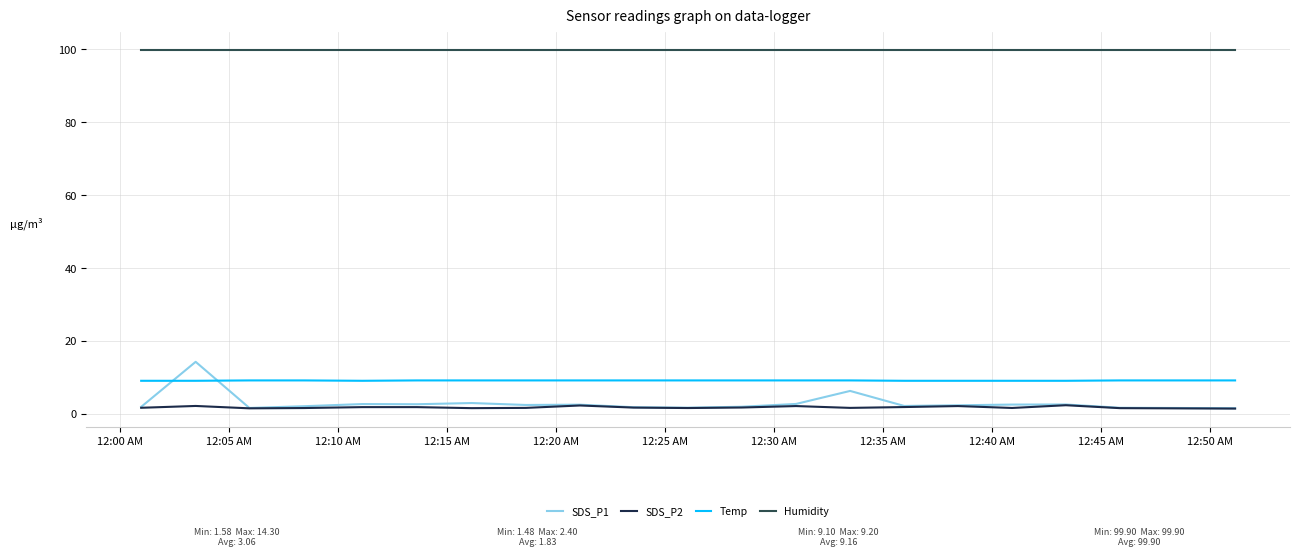

What is the maximum value shown in the chart?

99.9